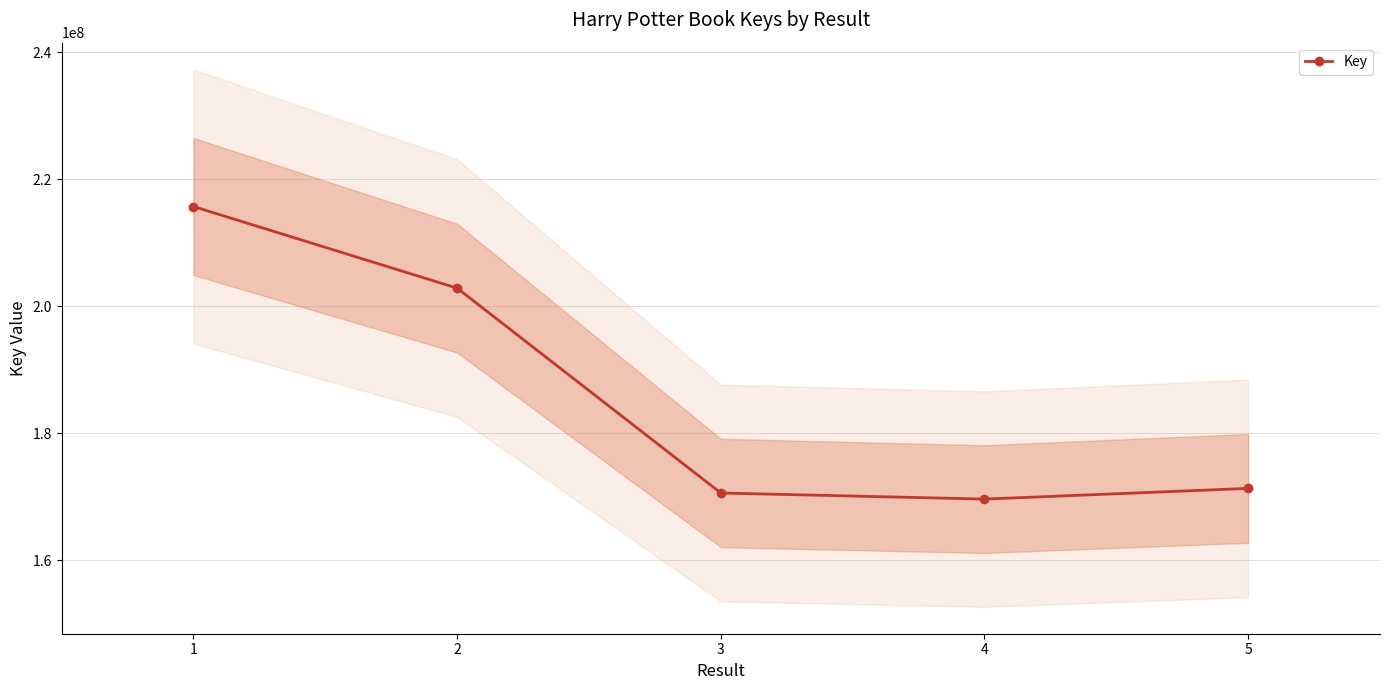

The value at 1 is 299399004. True or false?

False